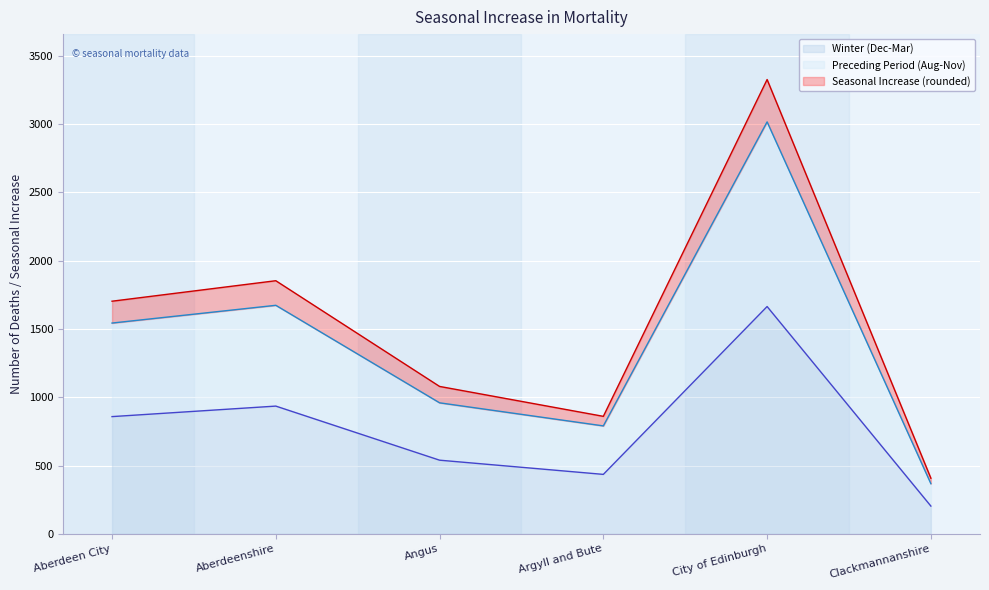

Rank the categories by Seasonal Increase (rounded) value from highest to lowest.

City of Edinburgh, Aberdeenshire, Aberdeen City, Angus, Argyll and Bute, Clackmannanshire